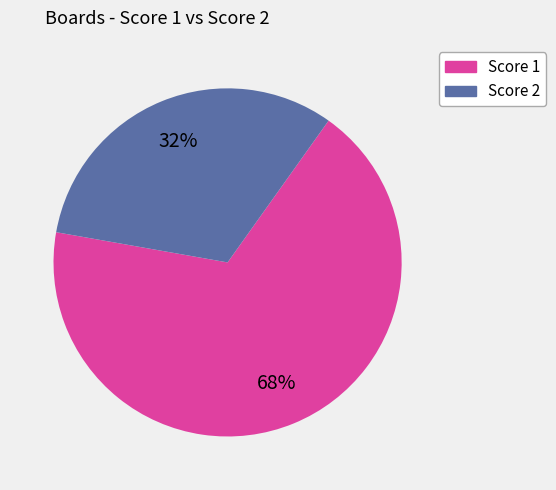

To the nearest percent, what is the difference between the largest and smallest slice percentages?

36%